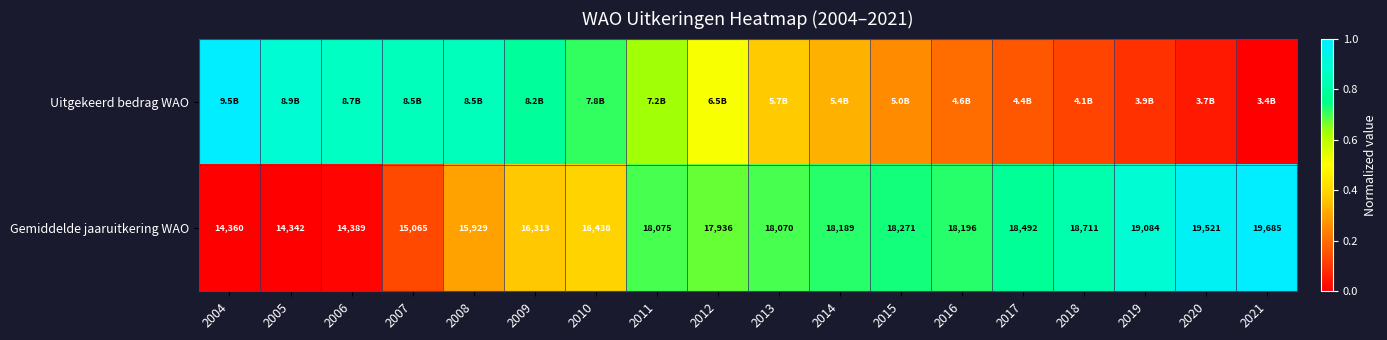

Between 2016 and 2018, which is larger?

2016